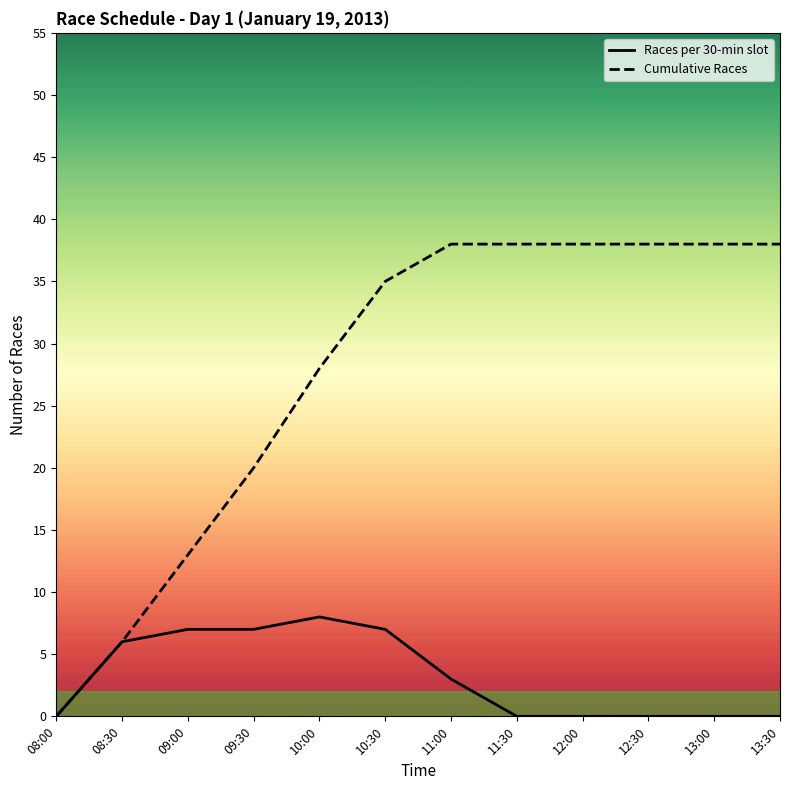

Reading right to left, extract all data points from this chart.

Races per 30-min slot: 0	0	0	0	0	3	7	8	7	7	6	0
Cumulative Races: 38	38	38	38	38	38	35	28	20	13	6	0